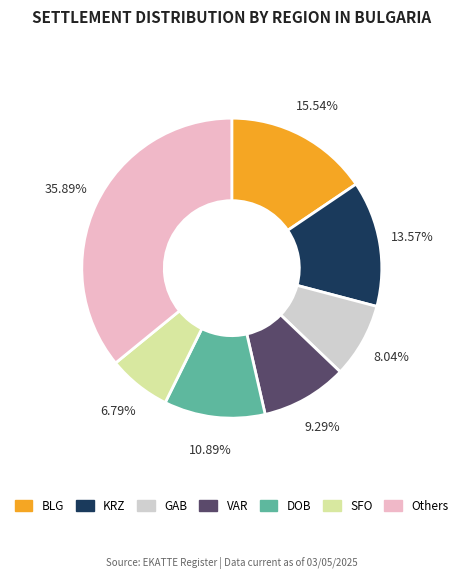

Is there a majority slice in this chart?

No